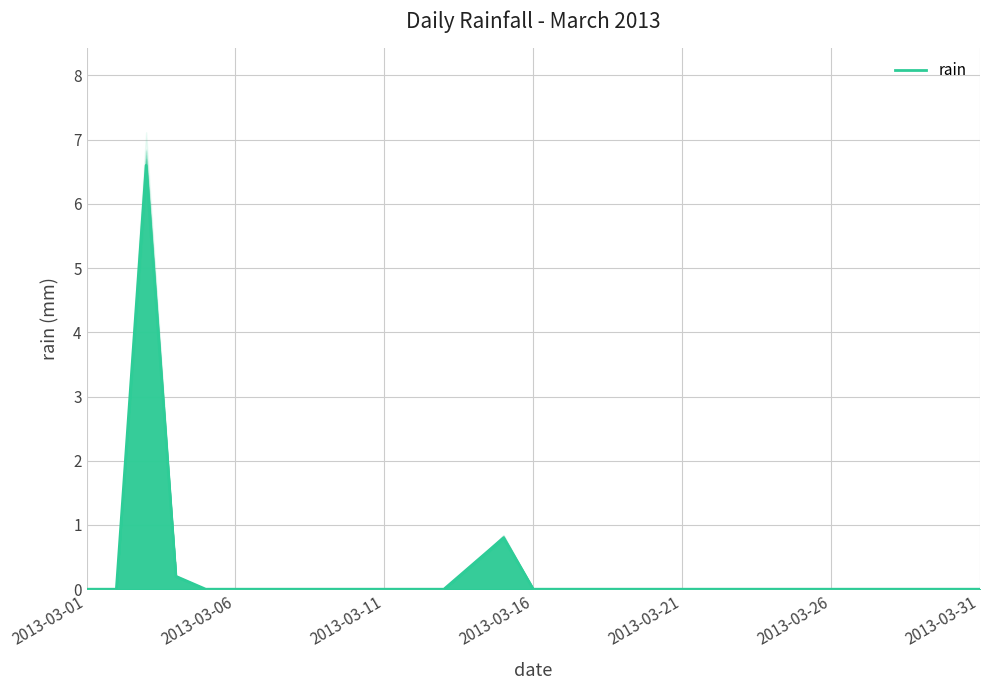

Reading left to right, transcribe all the data shown in this chart.

0.0	0.0	6.6	0.2	0.0	0.0	0.0	0.0	0.0	0.0	0.0	0.0	0.0	0.4	0.8	0.0	0.0	0.0	0.0	0.0	0.0	0.0	0.0	0.0	0.0	0.0	0.0	0.0	0.0	0.0	0.0